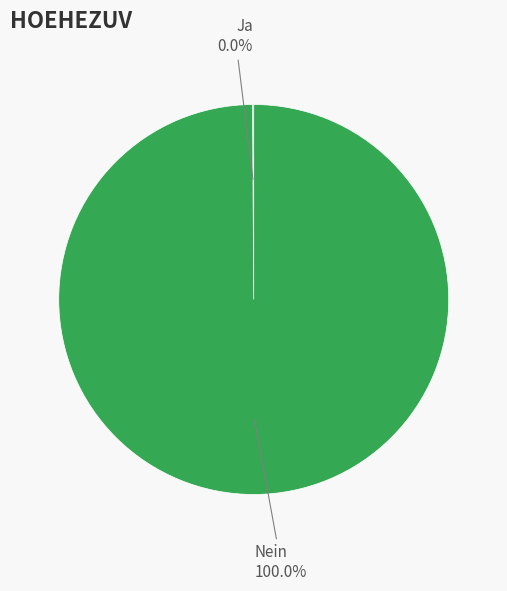

To the nearest percent, what is the difference between the 1 and 0 slice percentages?

100%